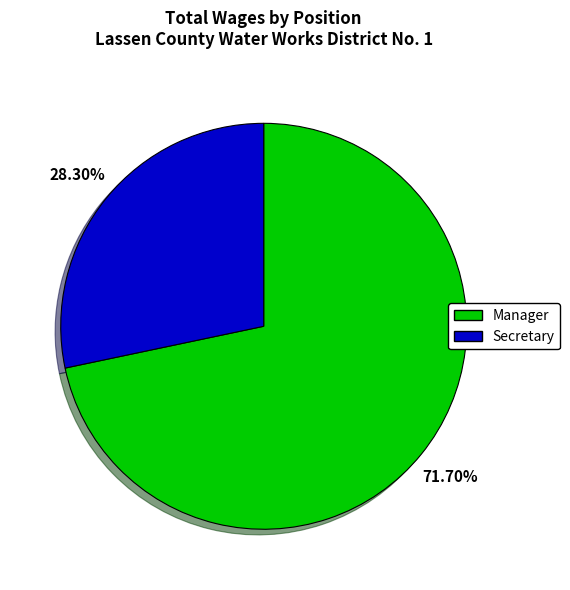

The Secretary slice represents 28% of the pie. True or false?

True